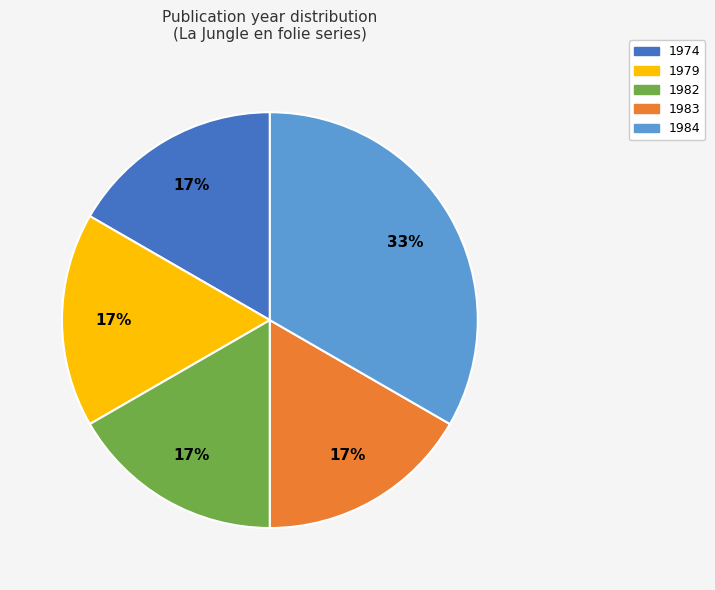

To the nearest percent, what is the average slice percentage?

20%